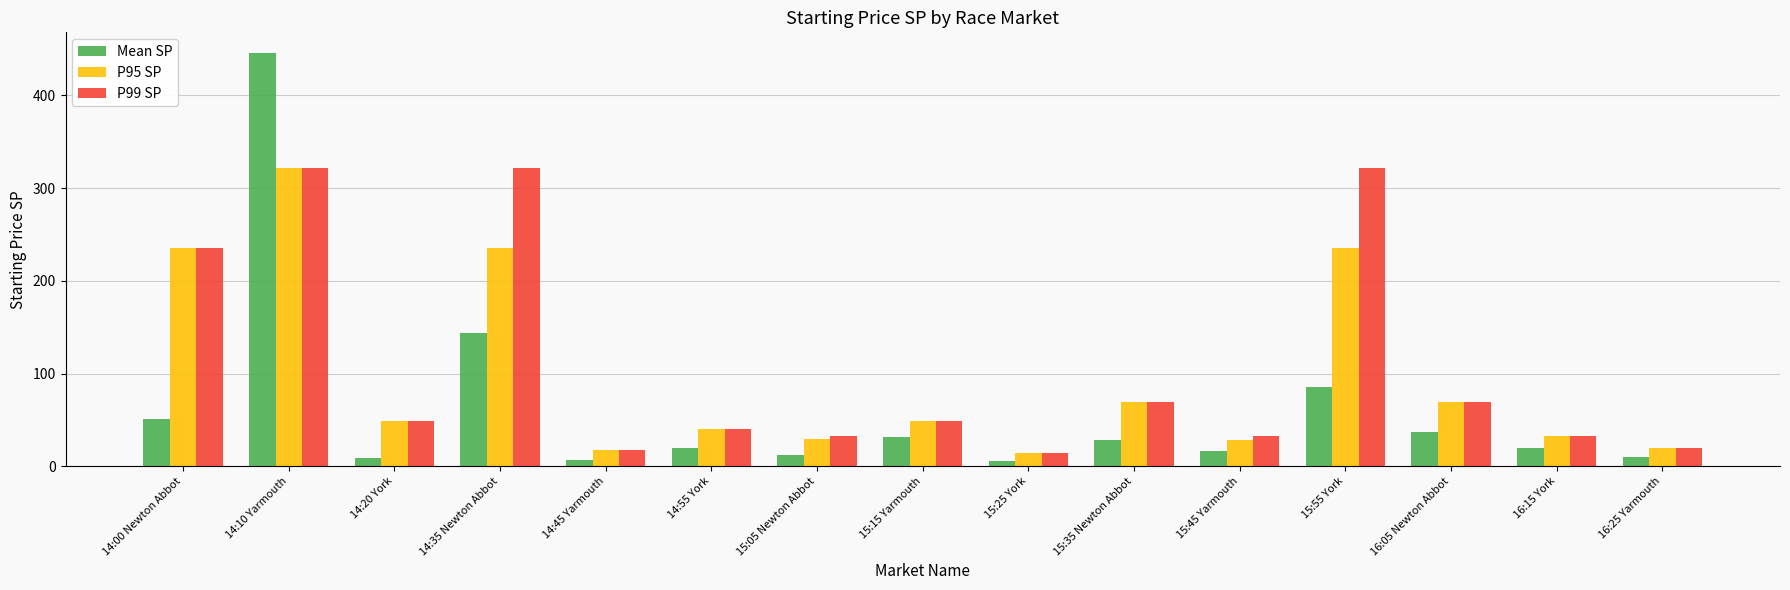

The P99 SP series shows 495.1 at 14:10 Yarmouth. True or false?

False